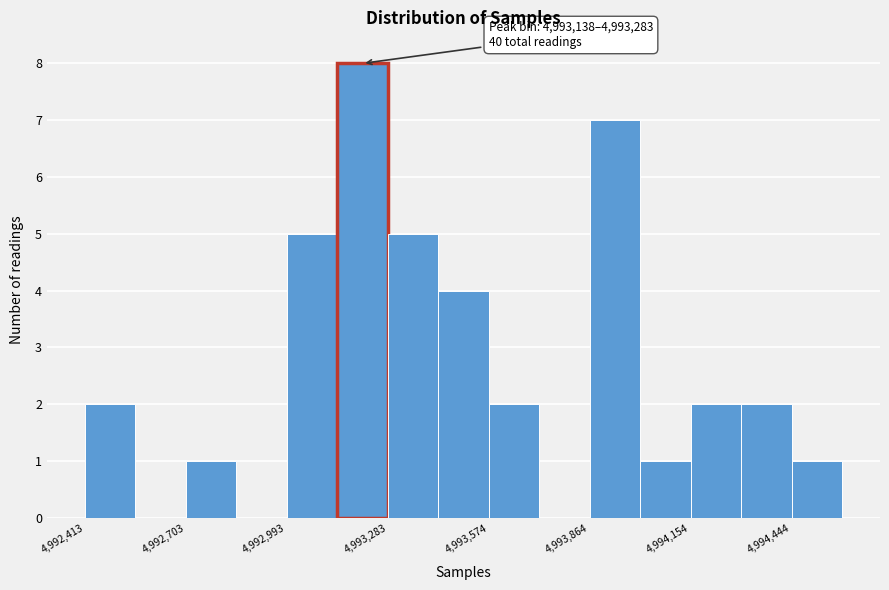

Read against the x-axis, roughly where is the centre of the tallest bar?

4993200